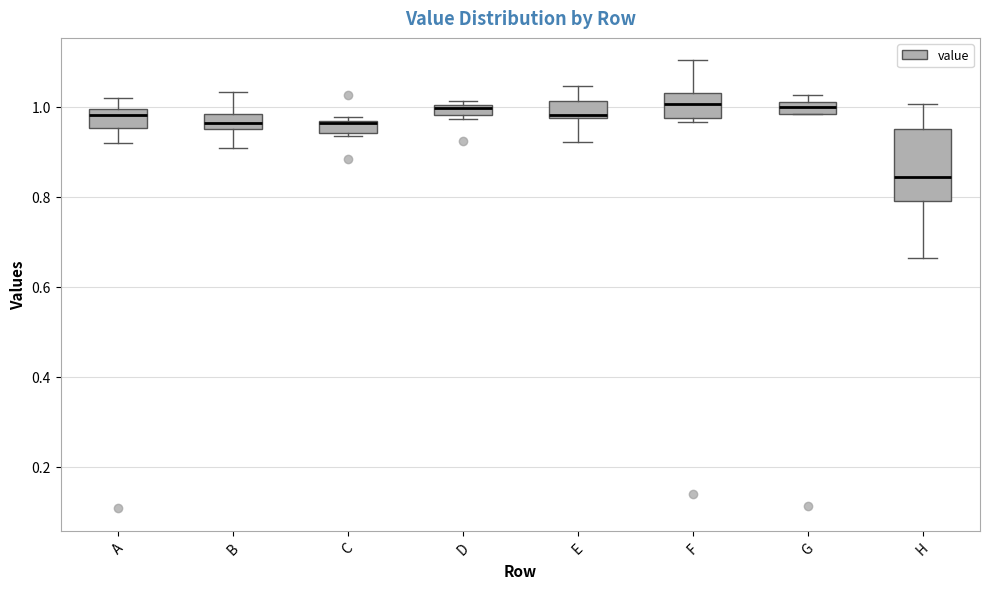

Which box's median line is the lowest?

H